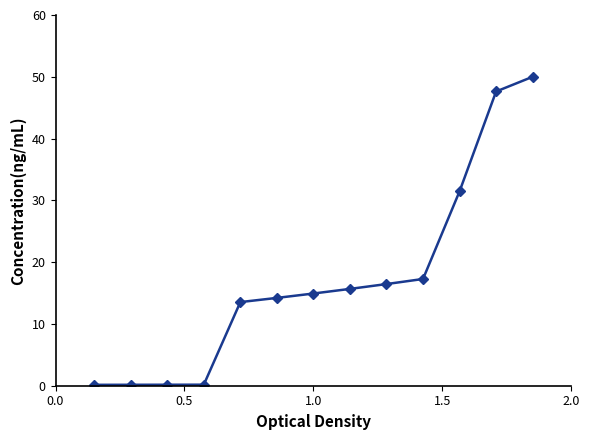

How many lines are shown in the chart?

1